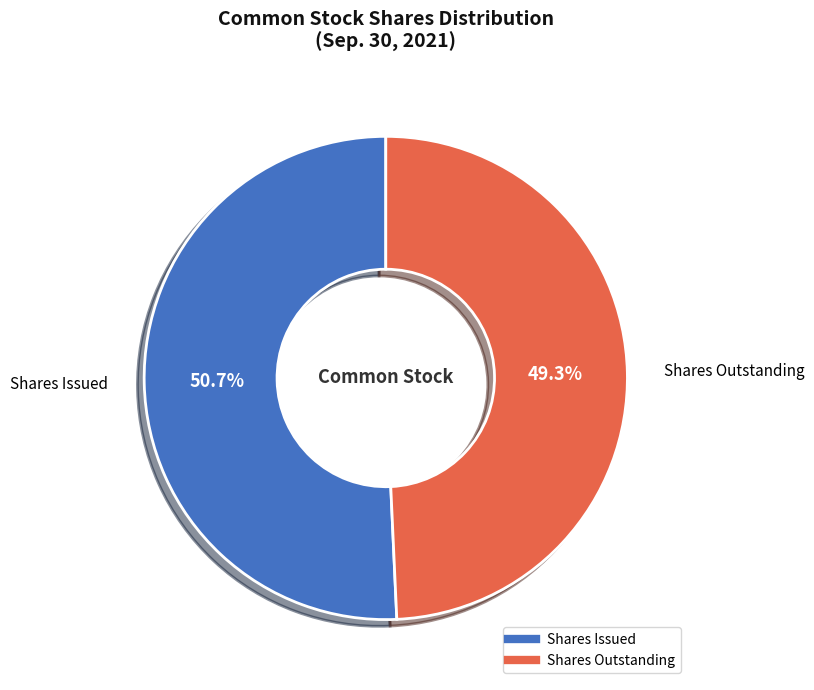

Is there any slice that represents more than half of the pie?

Yes